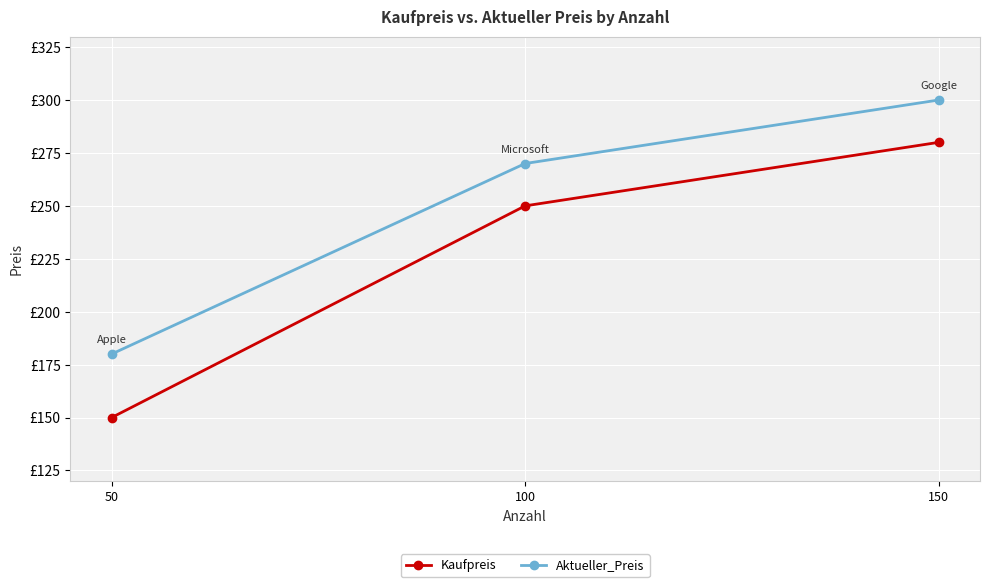

What is the total value across all series at 150?

580